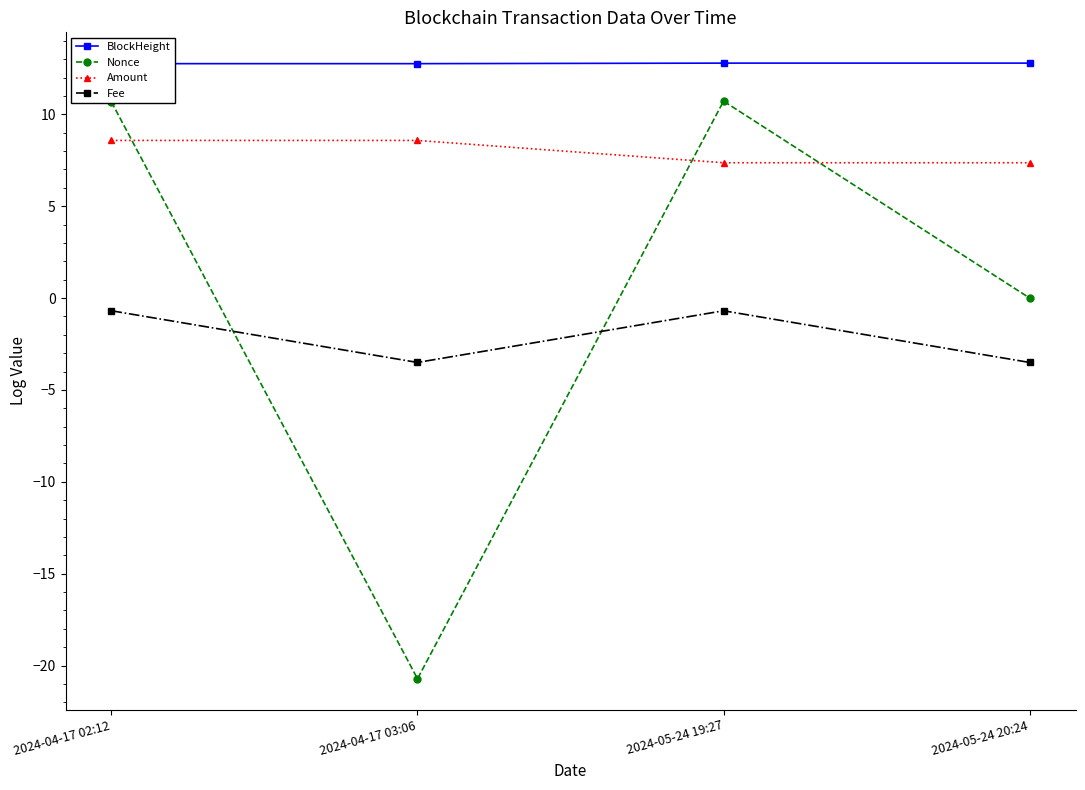

Reading left to right, list all the values displayed in this chart.

BlockHeight: 12.8	12.8	12.8	12.8
Nonce: 10.7	-20.7	10.7	0.0
Amount: 8.6	8.6	7.4	7.4
Fee: -0.7	-3.5	-0.7	-3.5